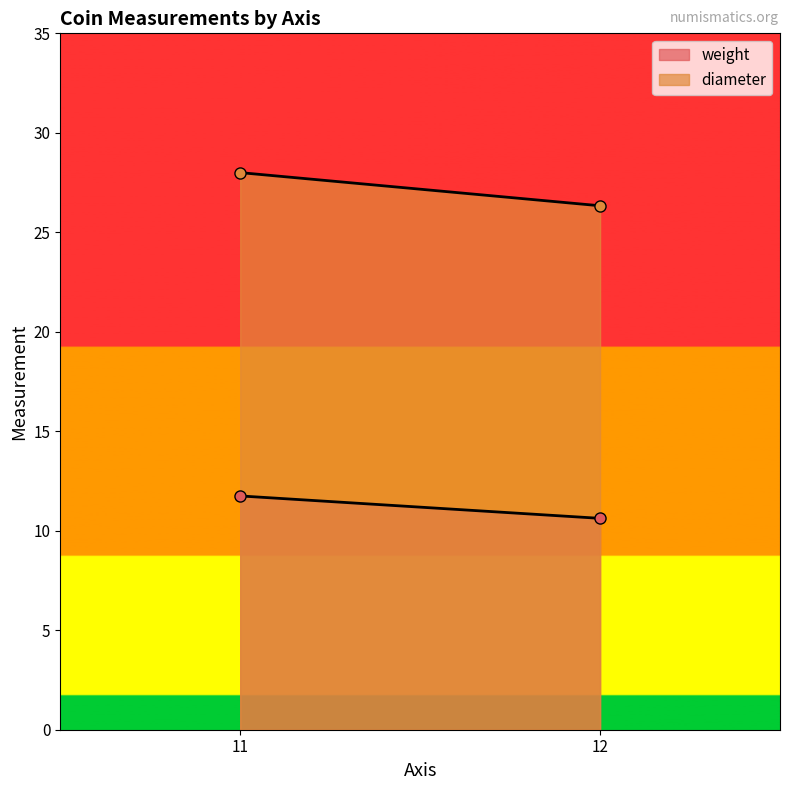

Which series changed the most between 12 and 12?

diameter